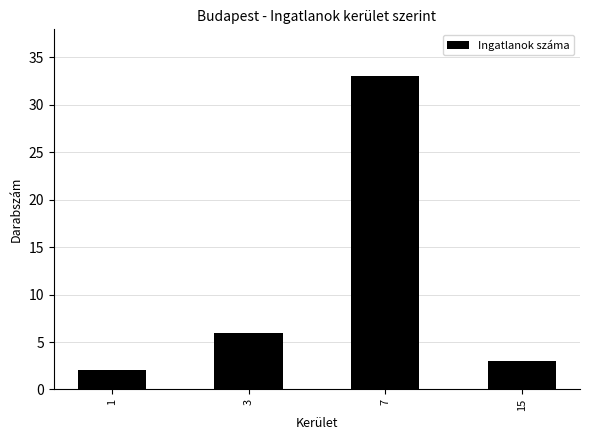

Read the value at 7, to the nearest 10.

30